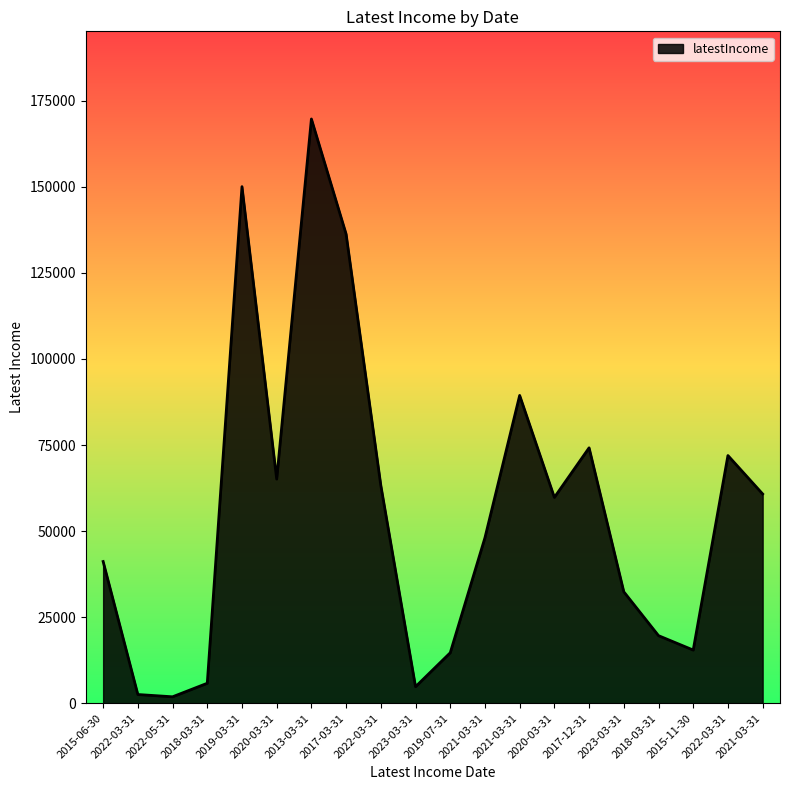

Reading left to right, what are all the values shown in this chart?

2015-06-30=41168	2022-03-31=2539	2022-05-31=1878	2018-03-31=5807	2019-03-31=150050	2020-03-31=65111	2013-03-31=169702	2017-03-31=136267	2022-03-31=63272	2023-03-31=4800	2019-07-31=14661	2021-03-31=48080	2021-03-31=89408	2020-03-31=59788	2017-12-31=74189	2023-03-31=32375	2018-03-31=19634	2015-11-30=15451	2022-03-31=71948	2021-03-31=60792